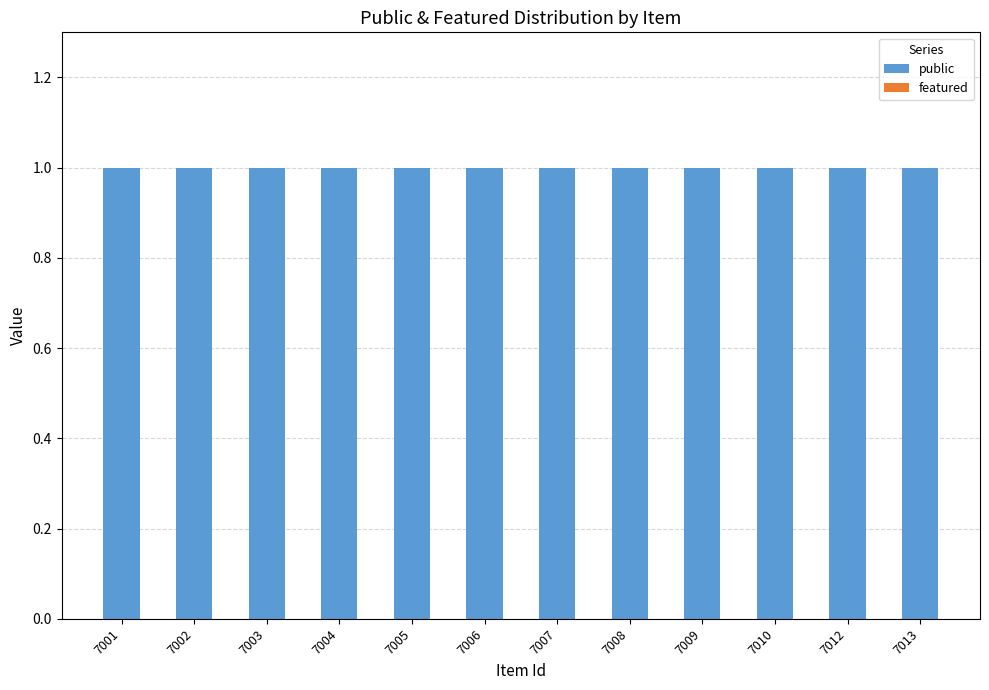

List the series in order of their overall mean, highest first.

public, featured